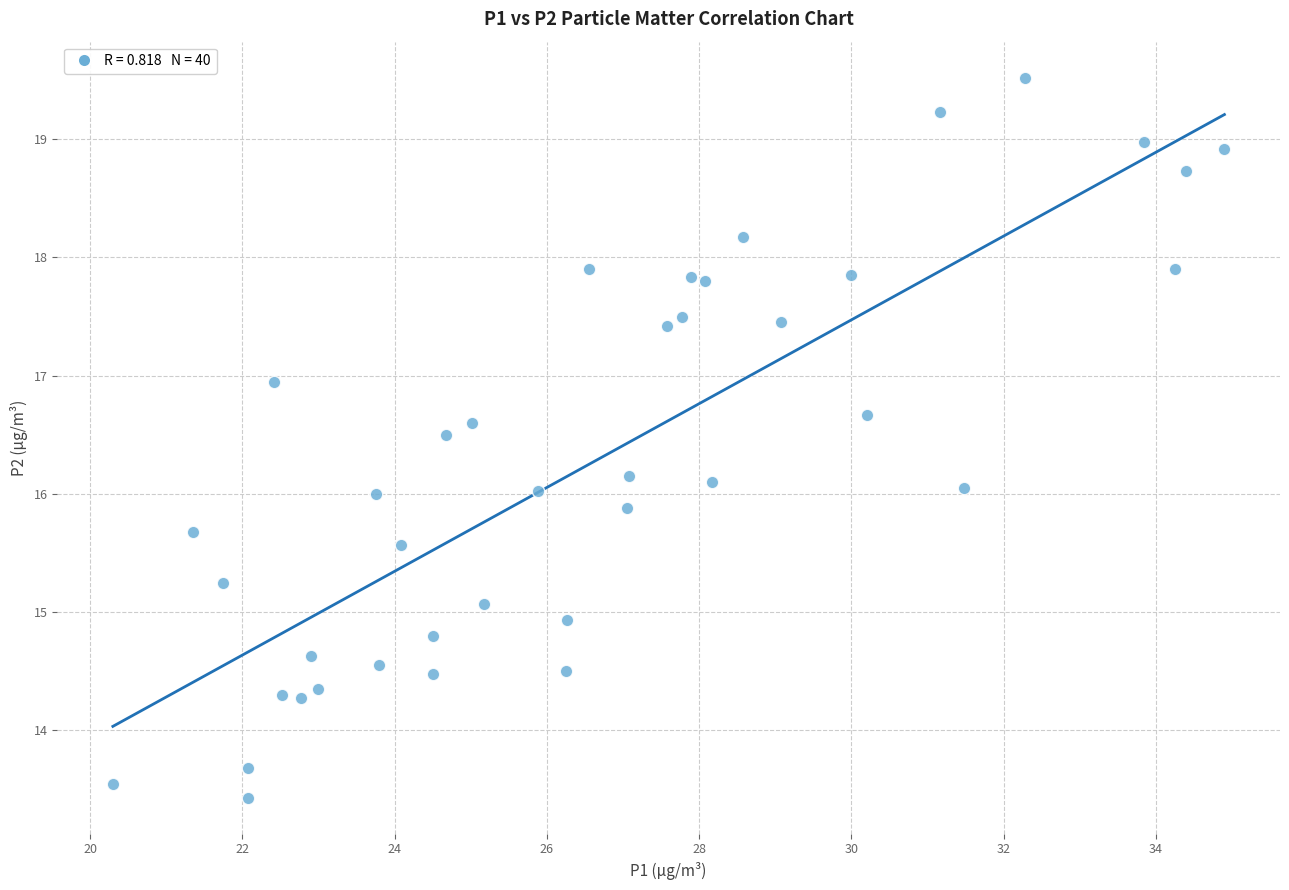

What is the range of Y values (max minus min)?

6.1